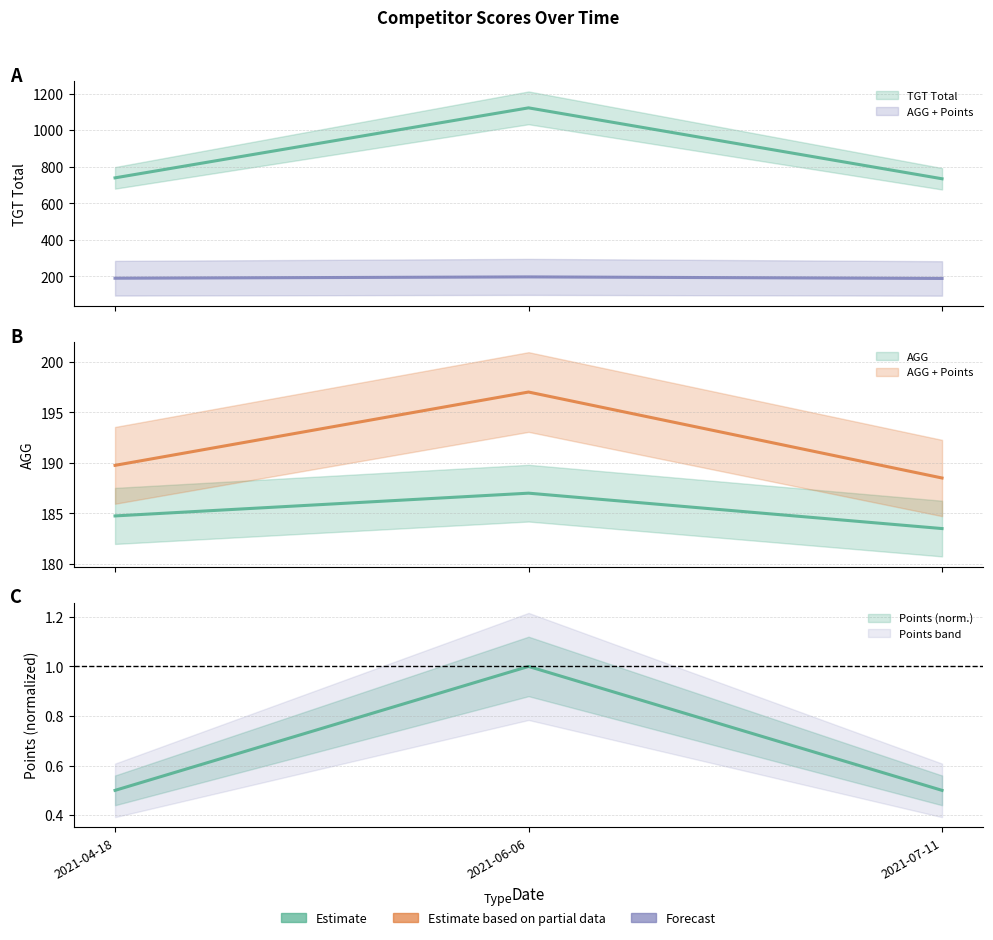

Which series changed the most between 2021-06-06 and 2021-07-11?

TGT Total